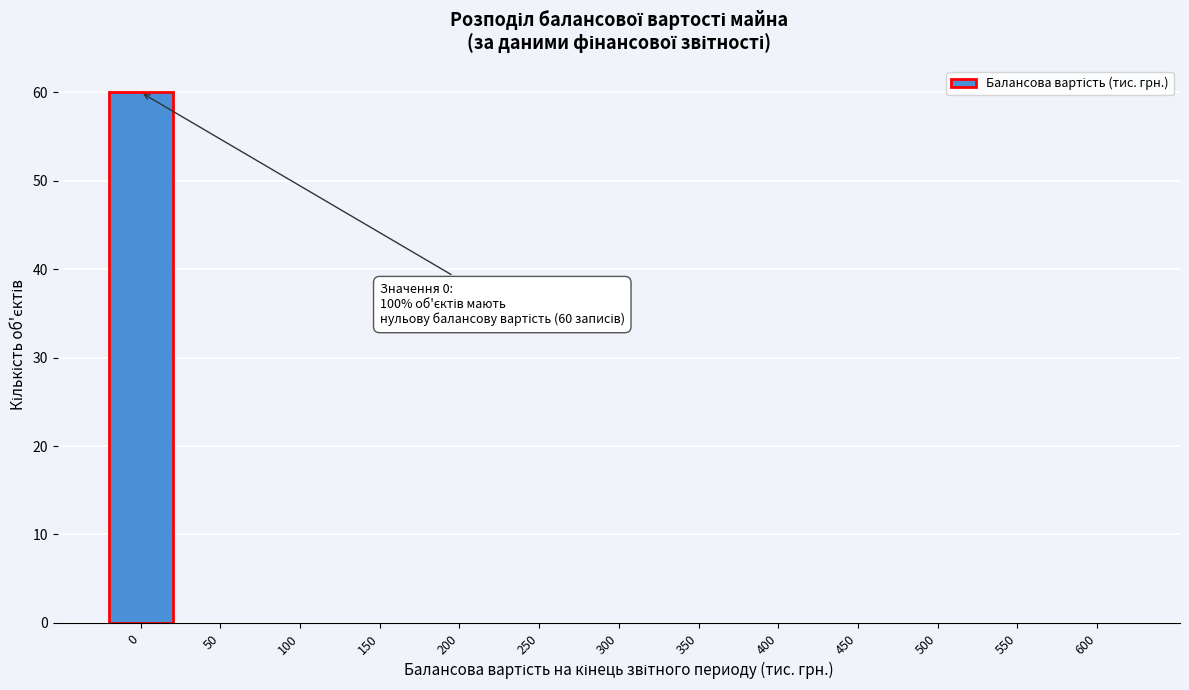

Reading left to right, what are all the values shown in this chart?

0=60	50=0	100=0	150=0	200=0	250=0	300=0	350=0	400=0	450=0	500=0	550=0	600=0